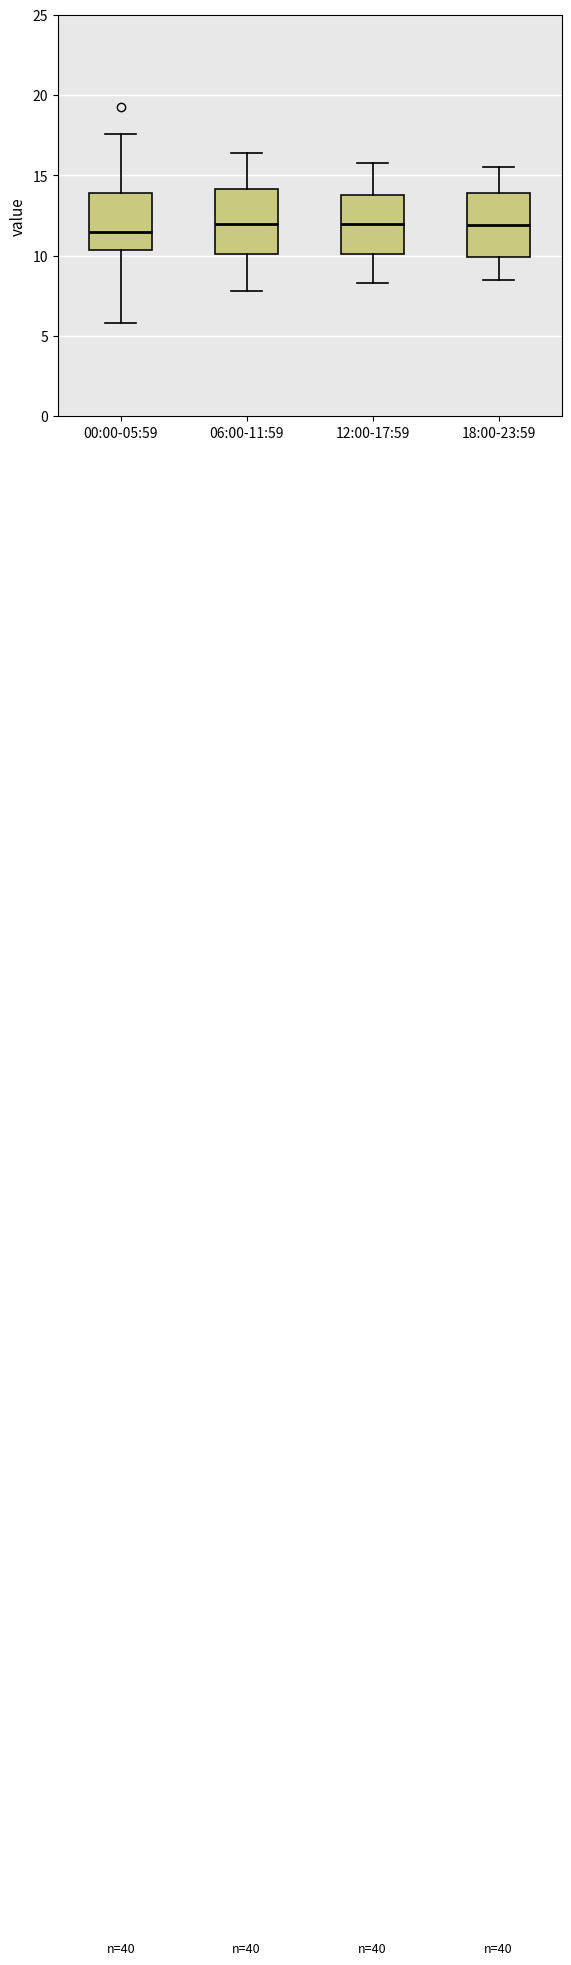

Where does the upper whisker of the box for 12:00-17:59 end on the y-axis? The values are not printed on the chart, so give them approximately, as read against the axis.

16.0